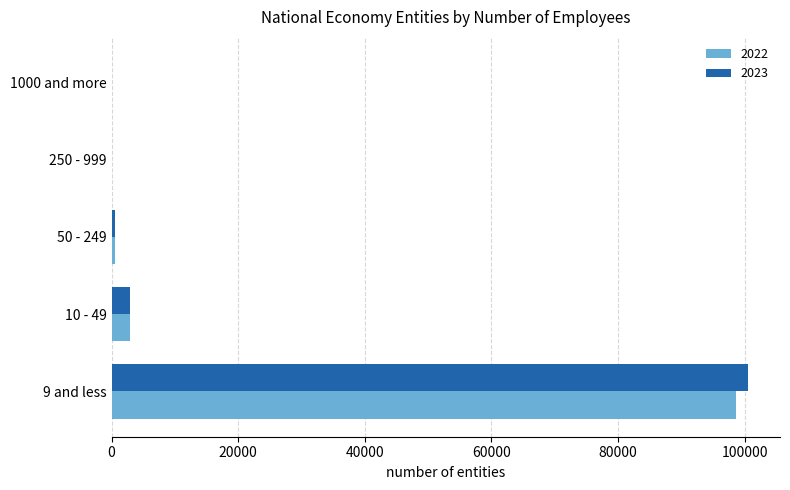

What is the average value of the 2023 series?

20825